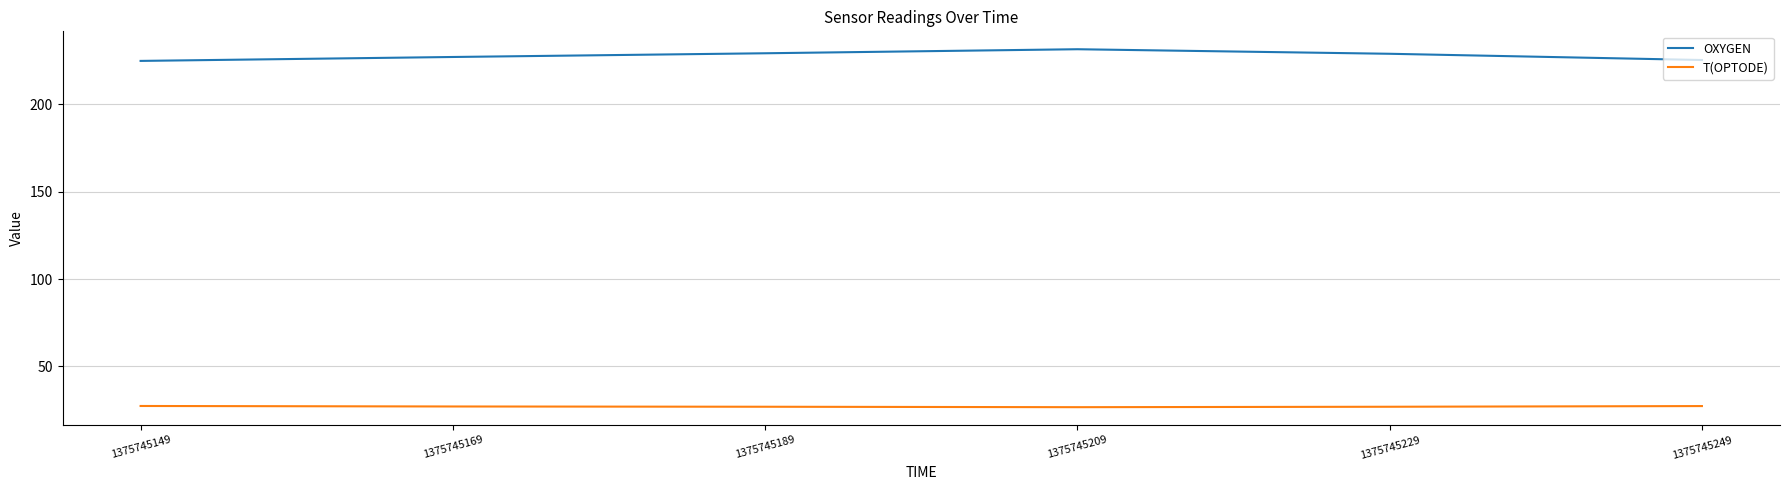

What is the difference between the T(OPTODE) values at 1375745149 and 1375745229?

0.4